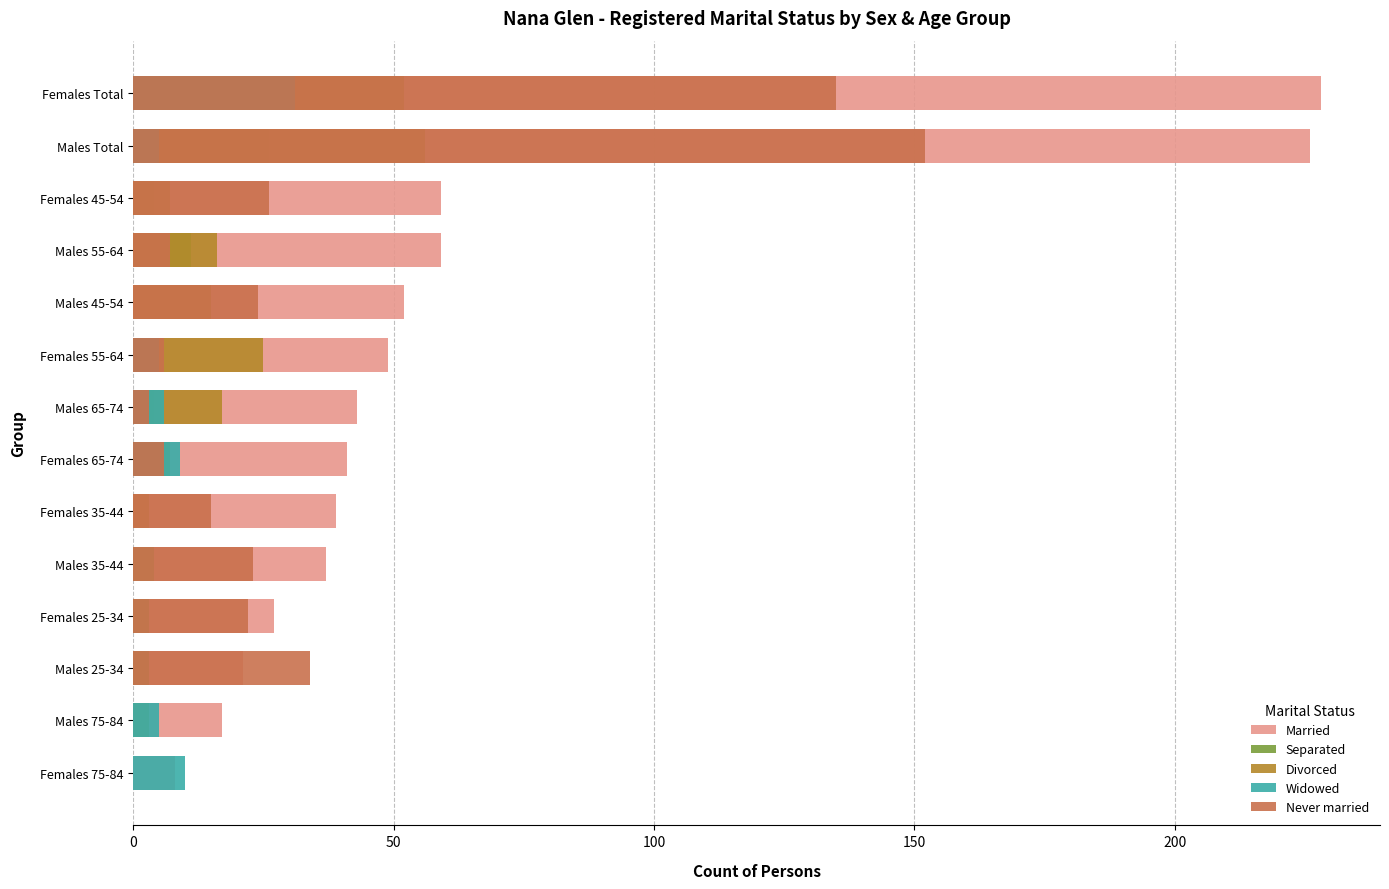

Is the value of Divorced at Females 65-74 greater than the value of Widowed at Males 45-54?

Yes